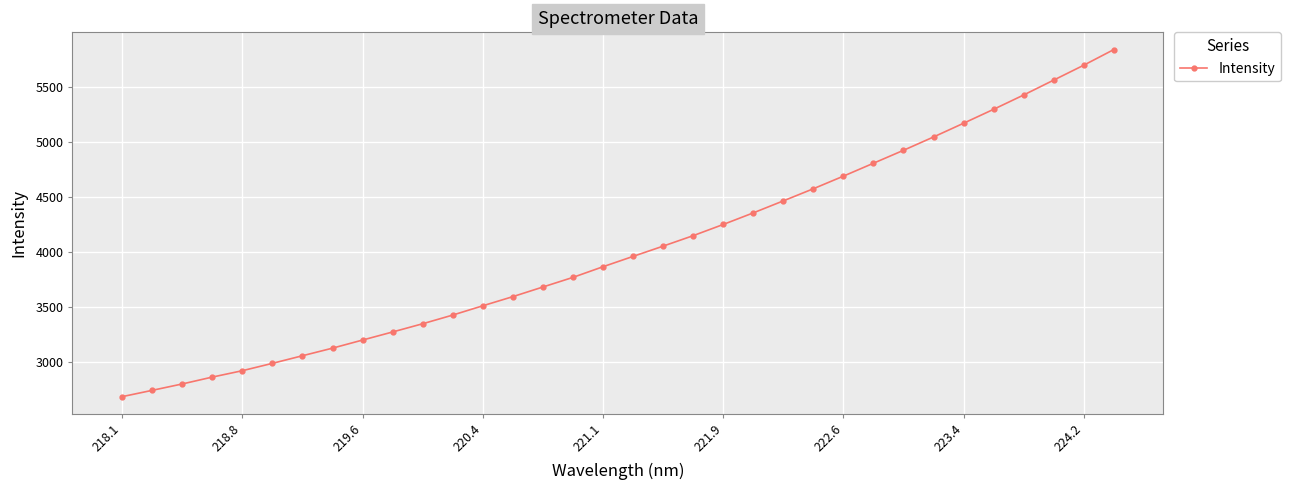

How many distinct data groups are displayed?

1